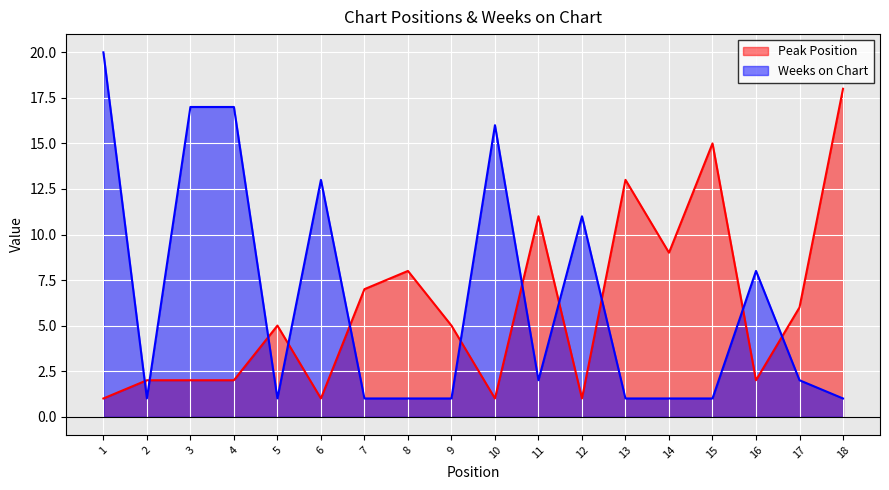

Where is the first local minimum for Weeks on Chart?

2